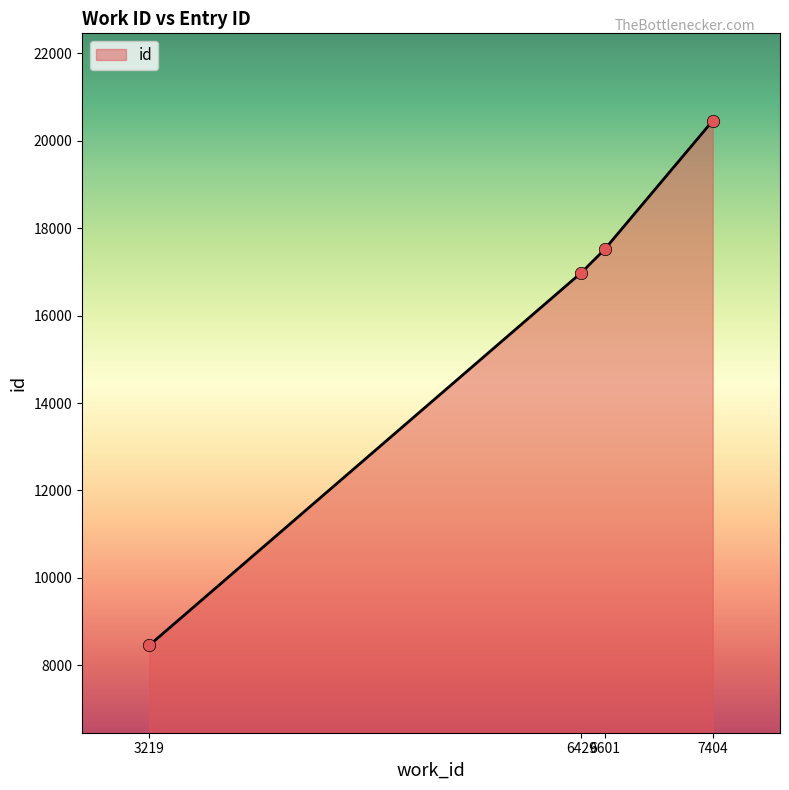

Which has a higher value, 6601 or 3219?

6601